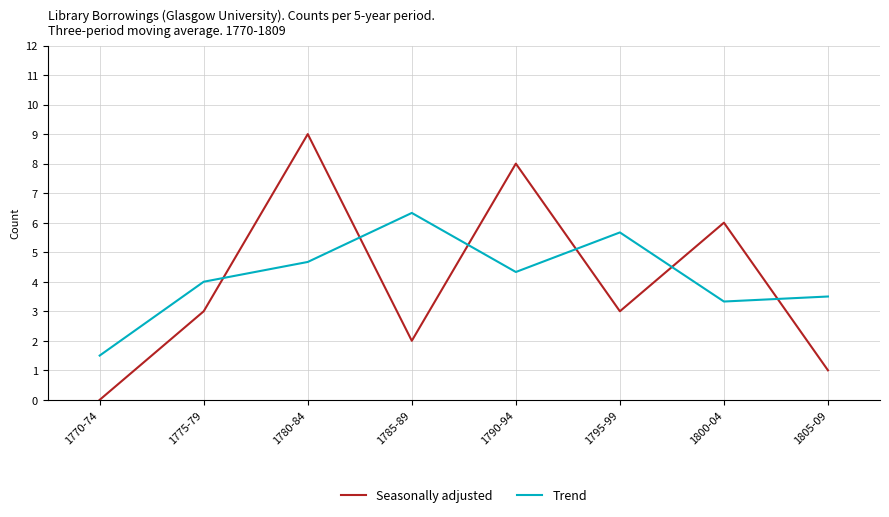

Which category has the highest value across all series?

1780-84